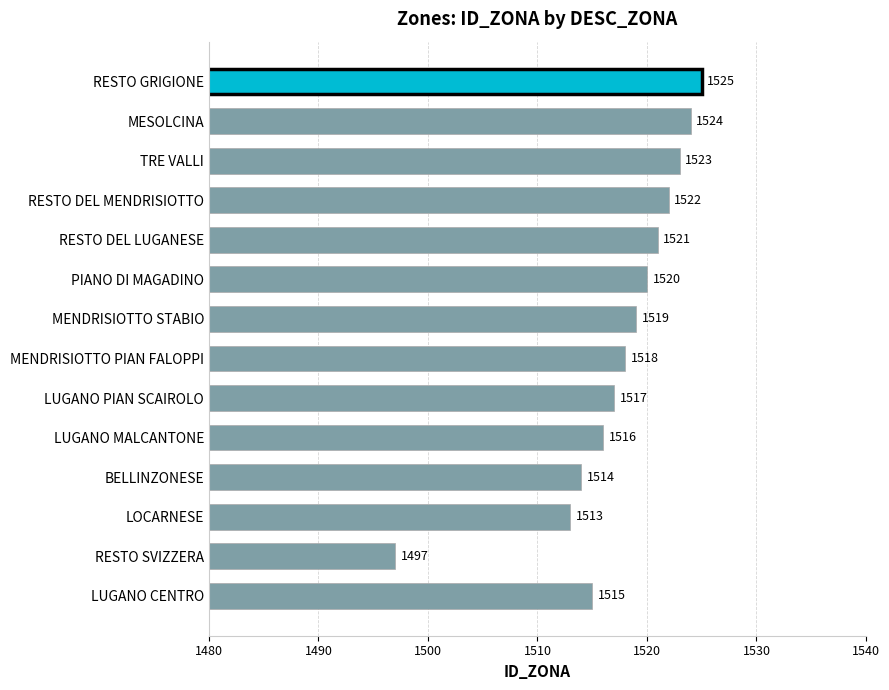

What is the difference between the maximum and minimum values?

28